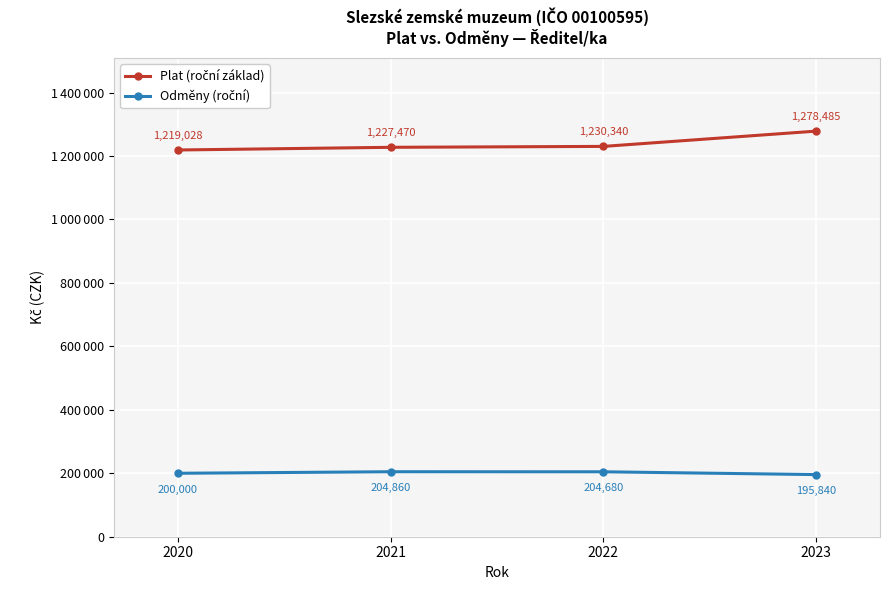

Does the chart have visible grid lines?

Yes